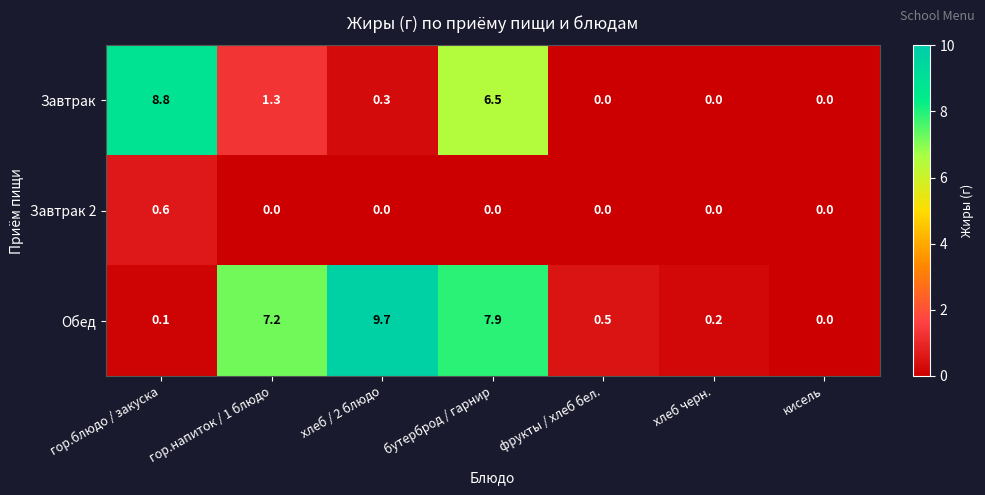

What is the spread (max minus min) of values at бутерброд / гарнир?

7.9